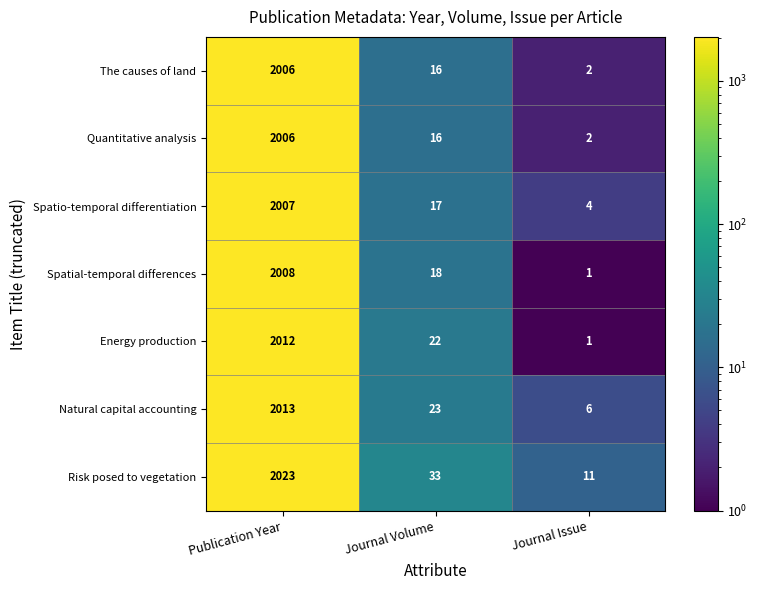

What is the difference between the Spatial-temporal differences values at Journal Issue and Journal Volume?

17